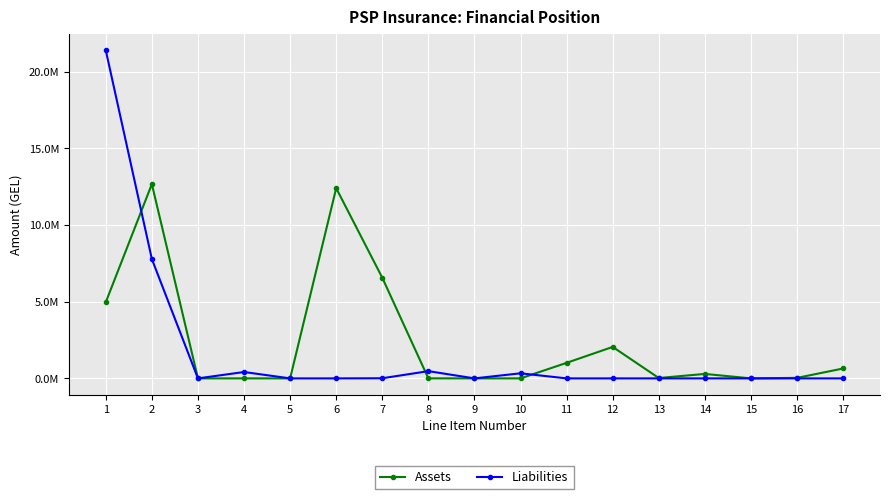

The value of Liabilities at 16 is 0.0. True or false?

True